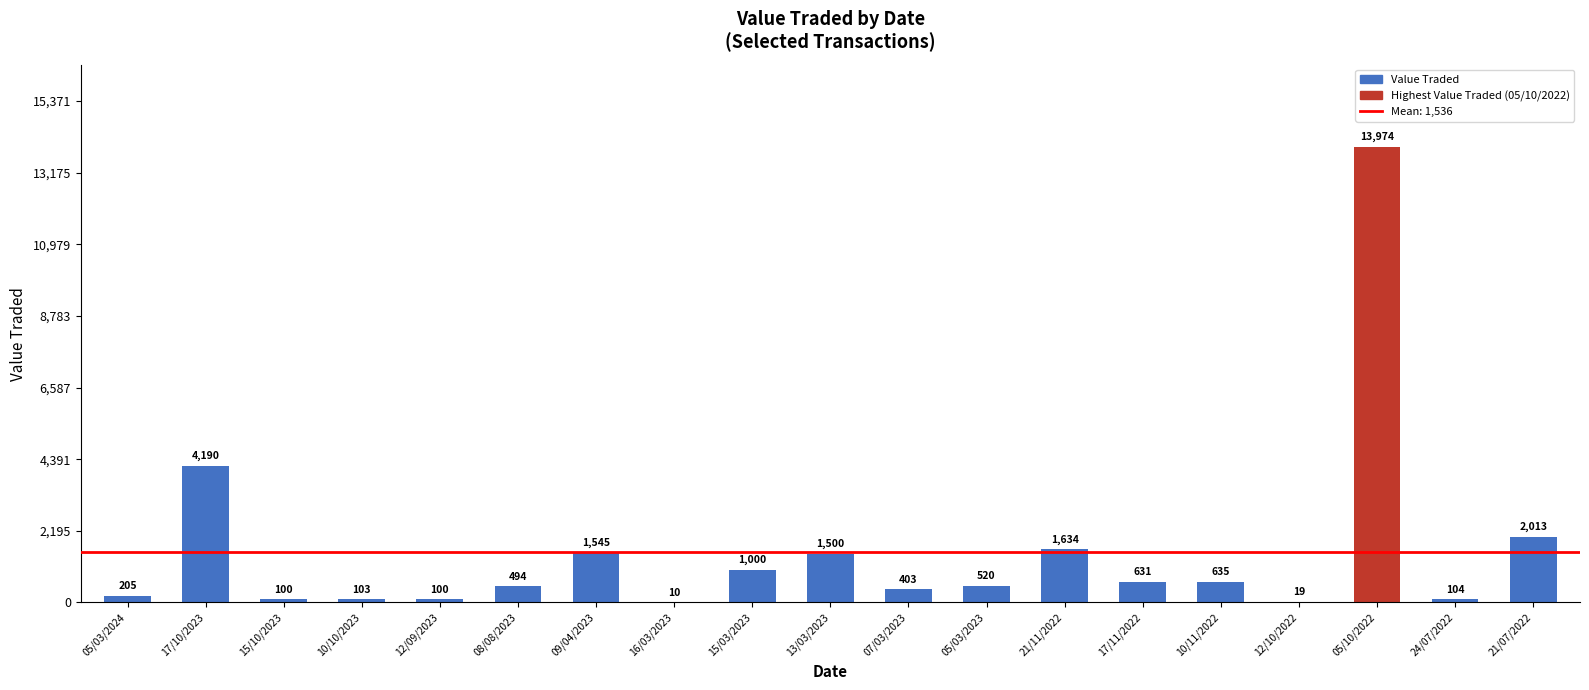

What is the change in value from 10/10/2023 to 15/03/2023?

+897